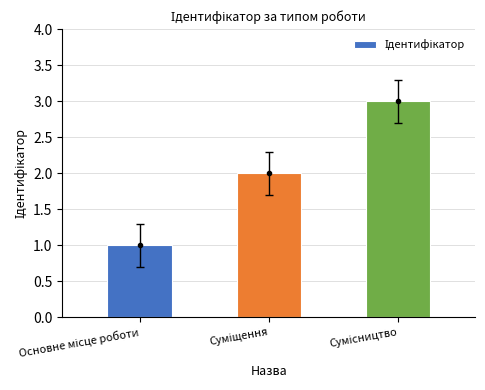

What is the maximum value shown in the chart?

3